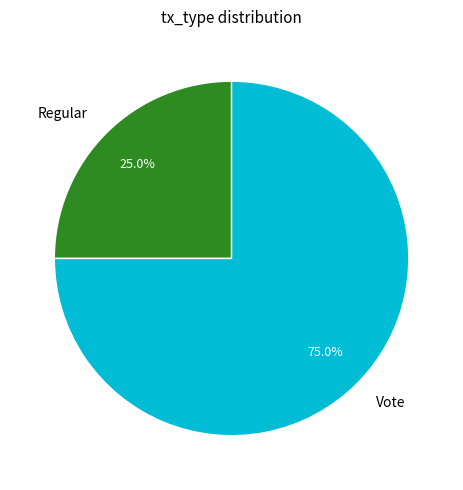

Rank the categories by value from highest to lowest.

Vote, Regular